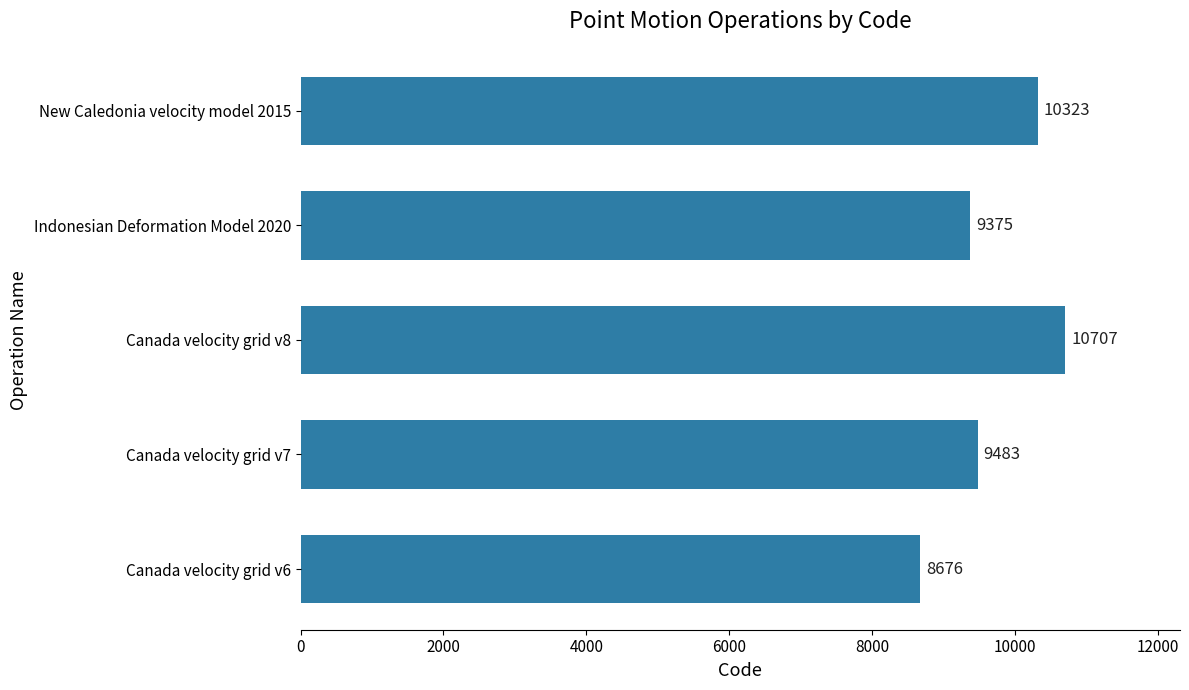

Reading bottom to top, transcribe all the data shown in this chart.

Canada velocity grid v6=8676	Canada velocity grid v7=9483	Canada velocity grid v8=10707	Indonesian Deformation Model 2020=9375	New Caledonia velocity model 2015=10323